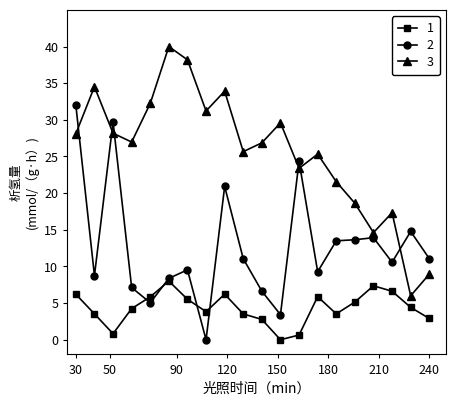

Rank the series by their average value, from highest to lowest.

3, 2, 1